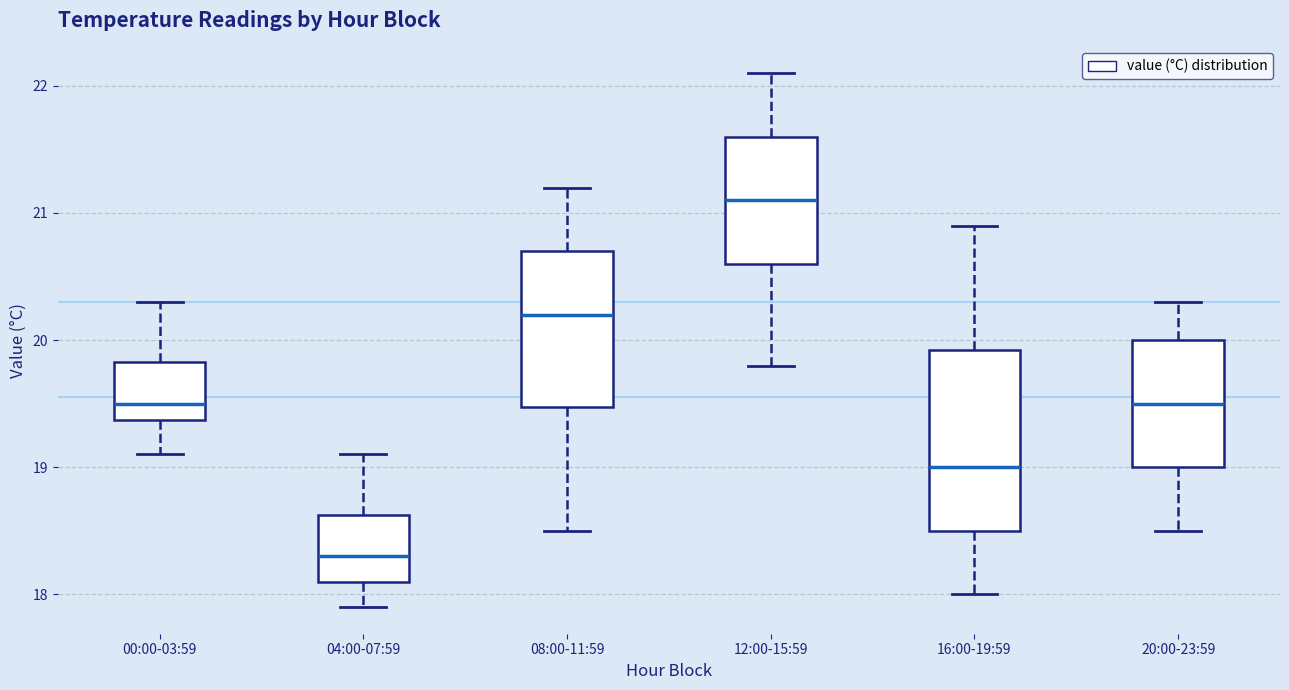

Reading left to right, read every box against the y-axis: the position of its median line, the range the box covers, and the ends of its whiskers. The values are not printed on the chart, so give them approximately, as read against the axis.

00:00-03:59: median 19.5, box 19.4 to 19.8, whiskers 19.1 to 20.3
04:00-07:59: median 18.3, box 18.1 to 18.6, whiskers 17.9 to 19.1
08:00-11:59: median 20.2, box 19.5 to 20.7, whiskers 18.5 to 21.2
12:00-15:59: median 21.1, box 20.6 to 21.6, whiskers 19.8 to 22.1
16:00-19:59: median 19.0, box 18.5 to 19.9, whiskers 18.0 to 20.9
20:00-23:59: median 19.5, box 19.0 to 20.0, whiskers 18.5 to 20.3